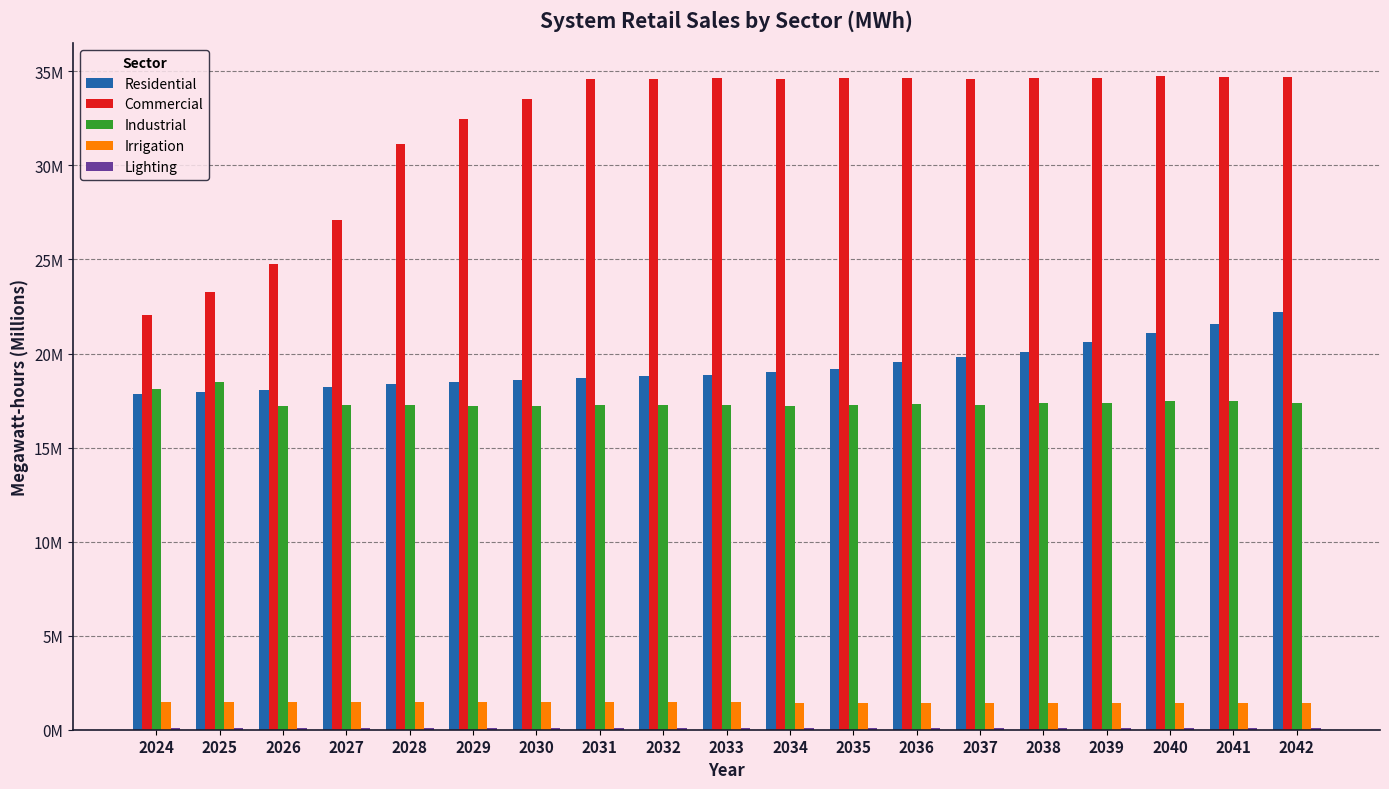

Does the chart contain stacked bars?

No